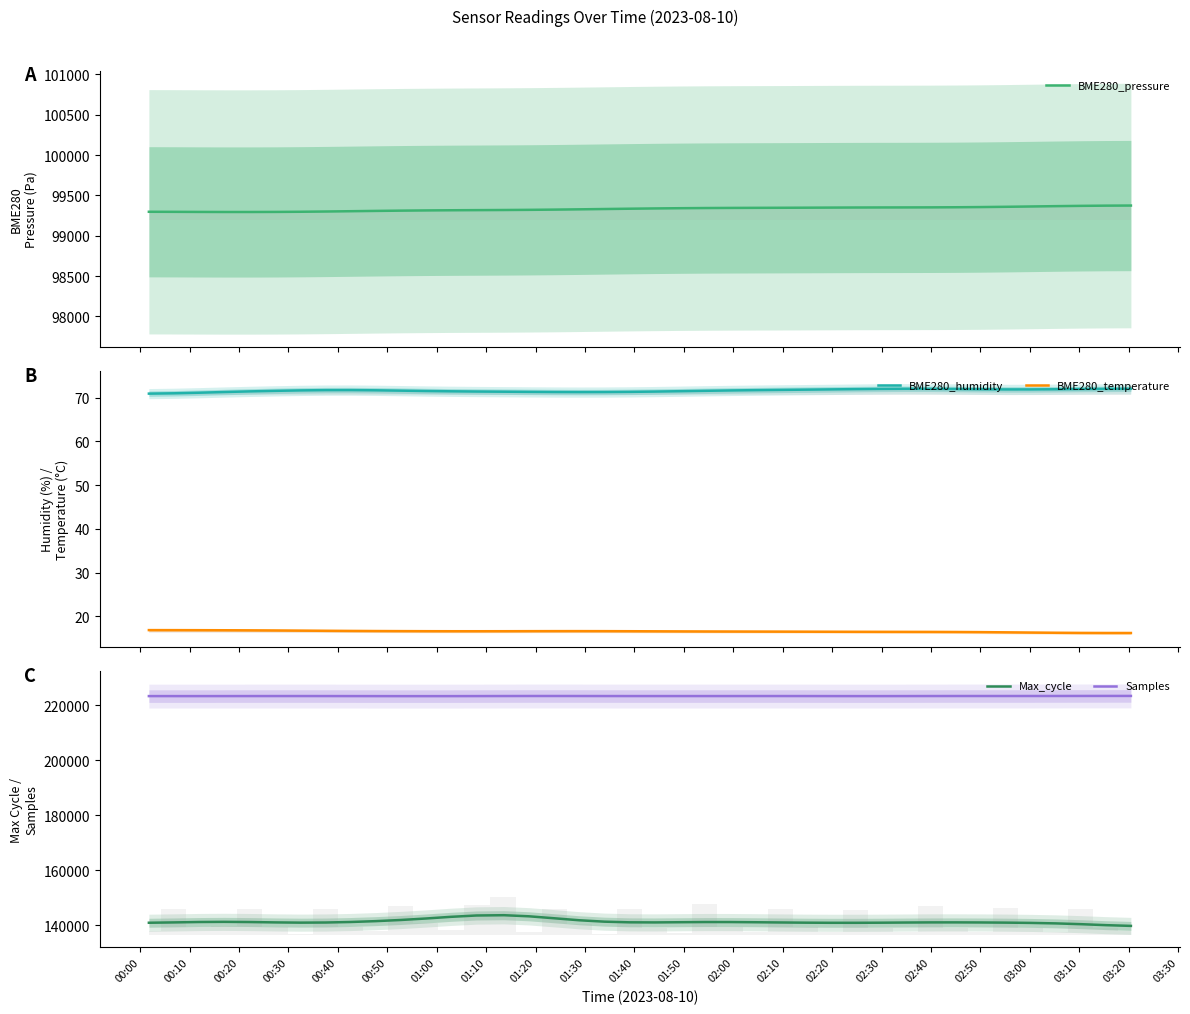

What is the lowest value of the BME280_temperature series?

16.2